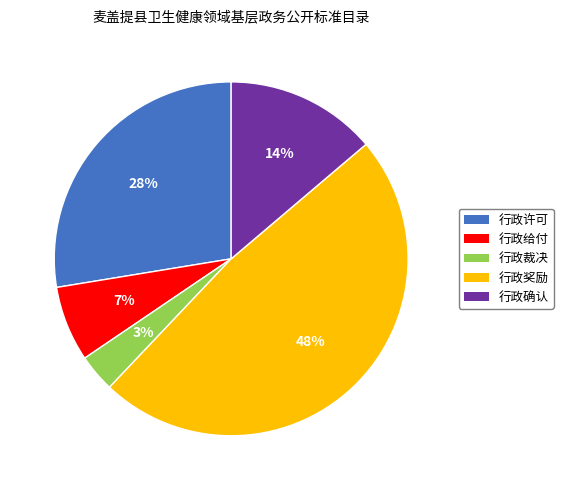

To the nearest percent, what is the difference between the largest and smallest slice percentages?

45%